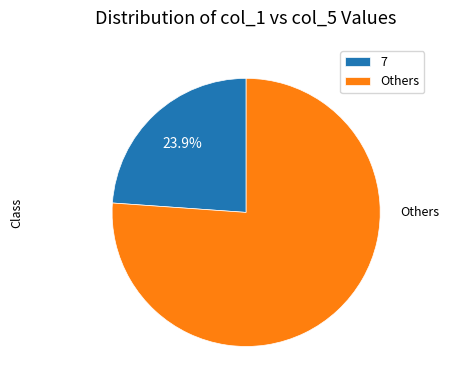

How many slices are in this pie chart?

2